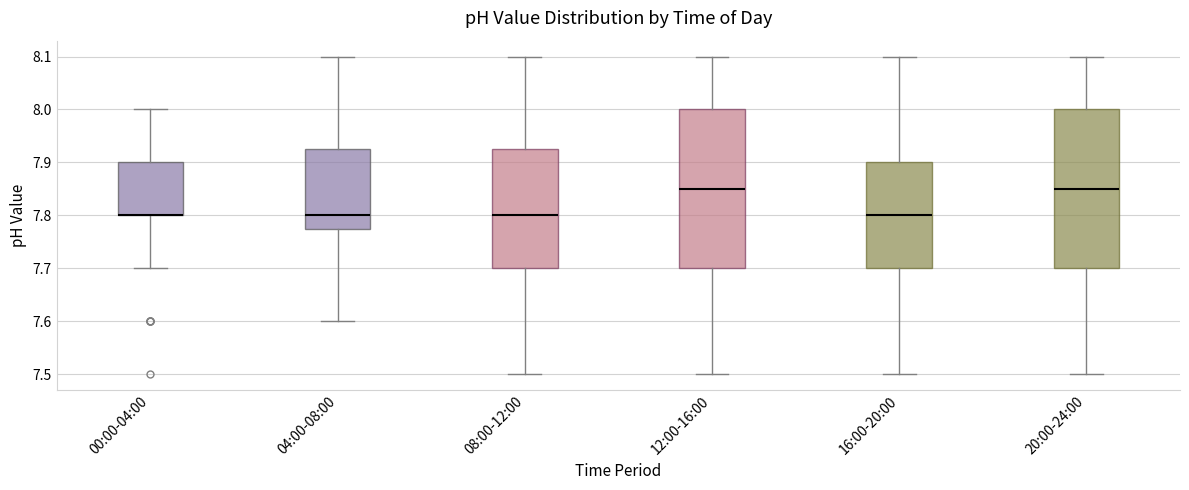

Where does the median line of the box for 20:00-24:00 sit on the y-axis? The values are not printed on the chart, so give them approximately, as read against the axis.

7.85